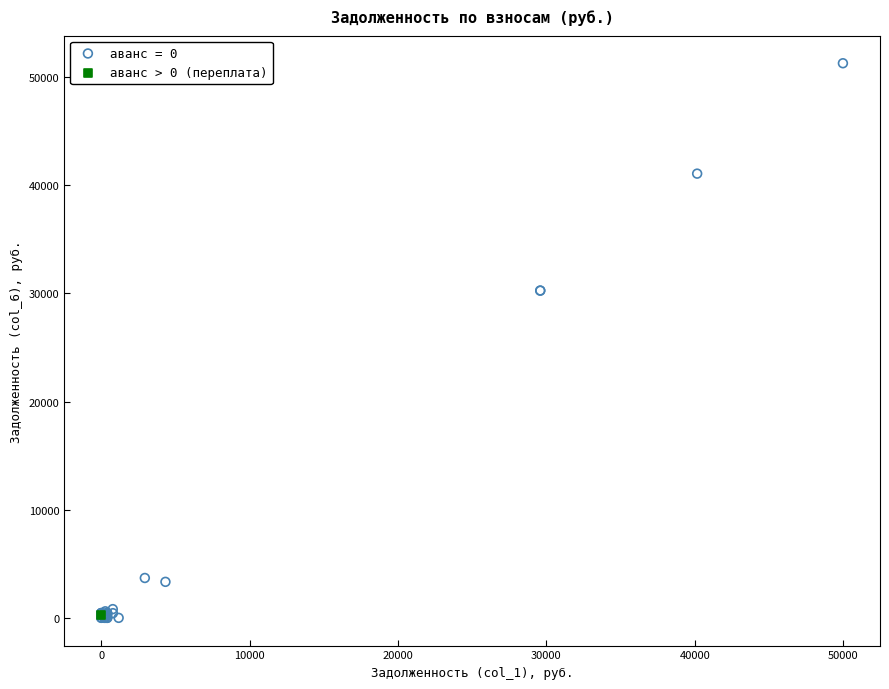

What are all the series names shown in the legend?

аванс = 0, аванс > 0 (переплата)